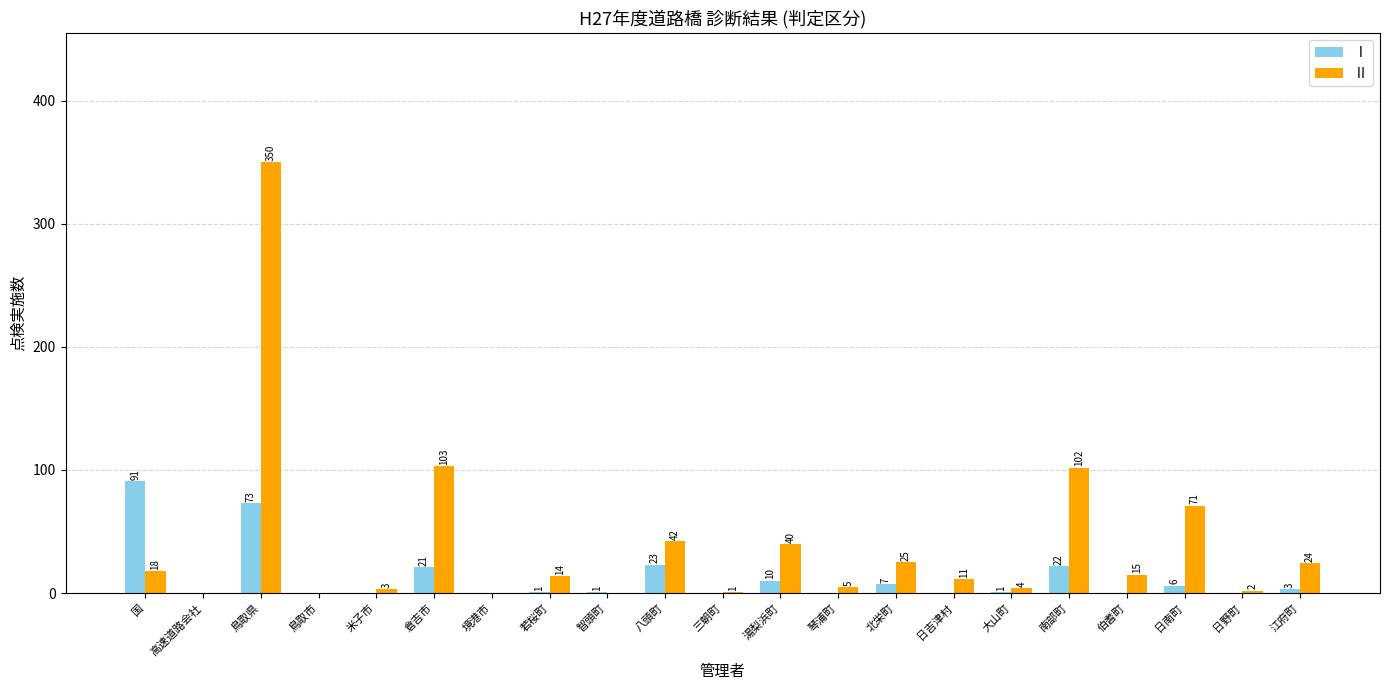

Which series changed the most between 若桜町 and 八頭町?

Ⅱ